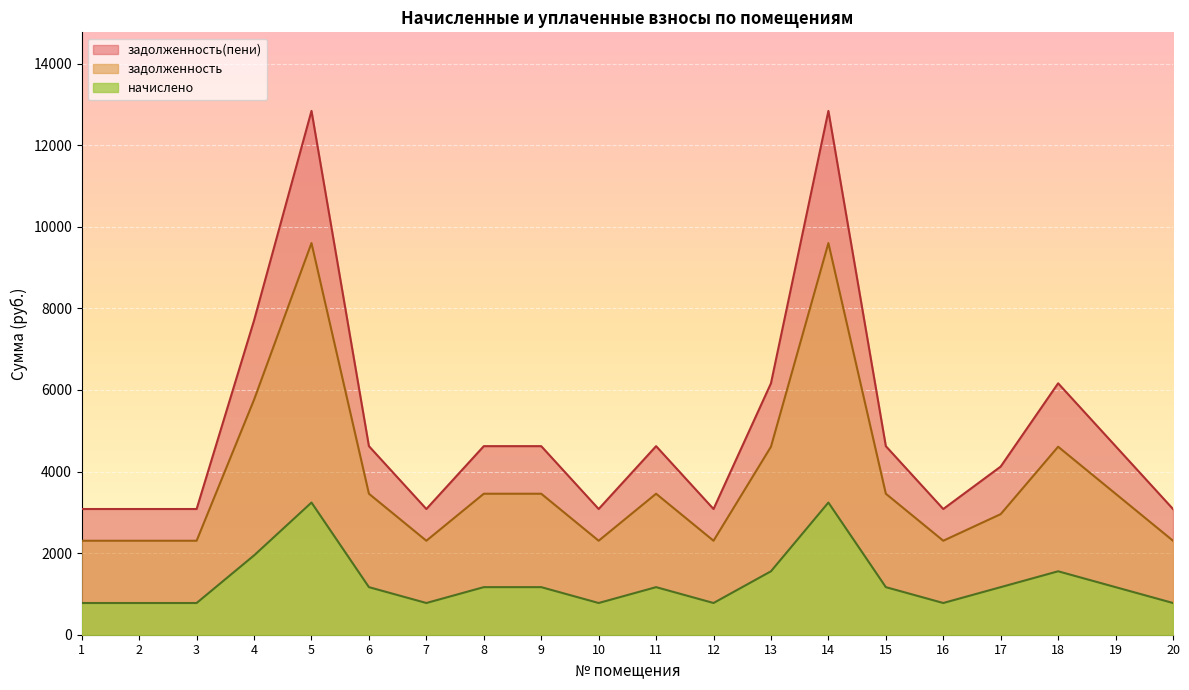

At which label does задолженность(пени) reach its minimum?

1